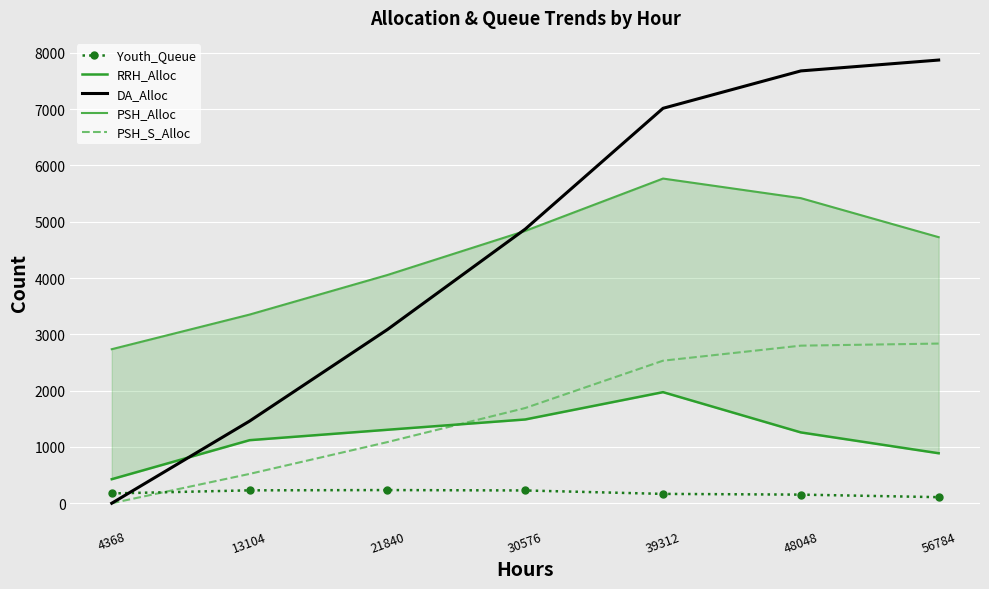

What is the greatest value displayed?

7872